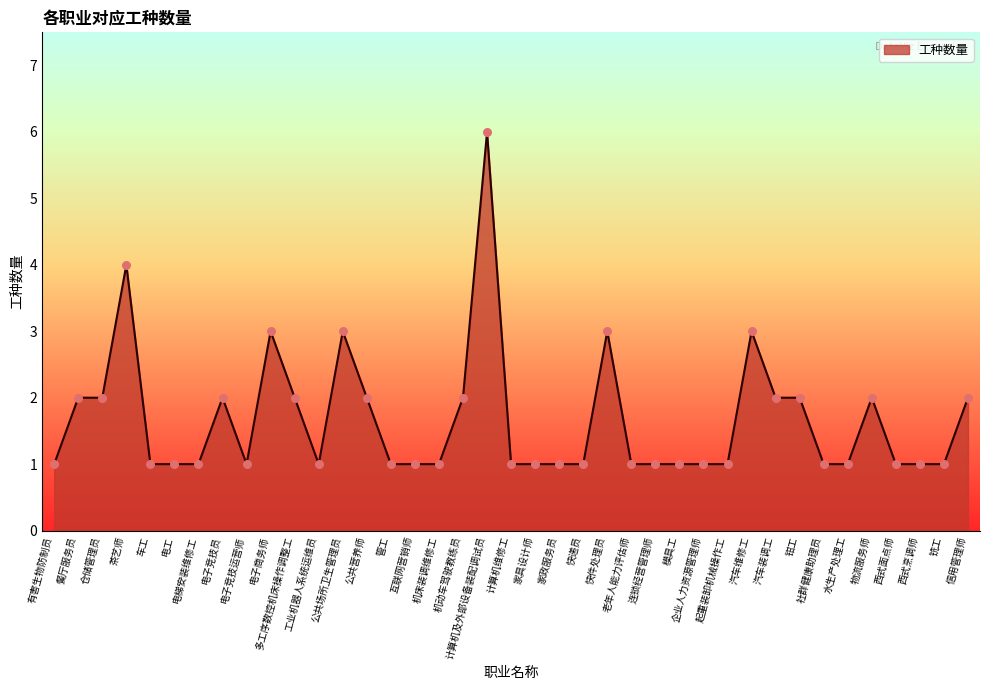

What is the change in value from 电梯安装维修工 to 电子竞技员?

+1